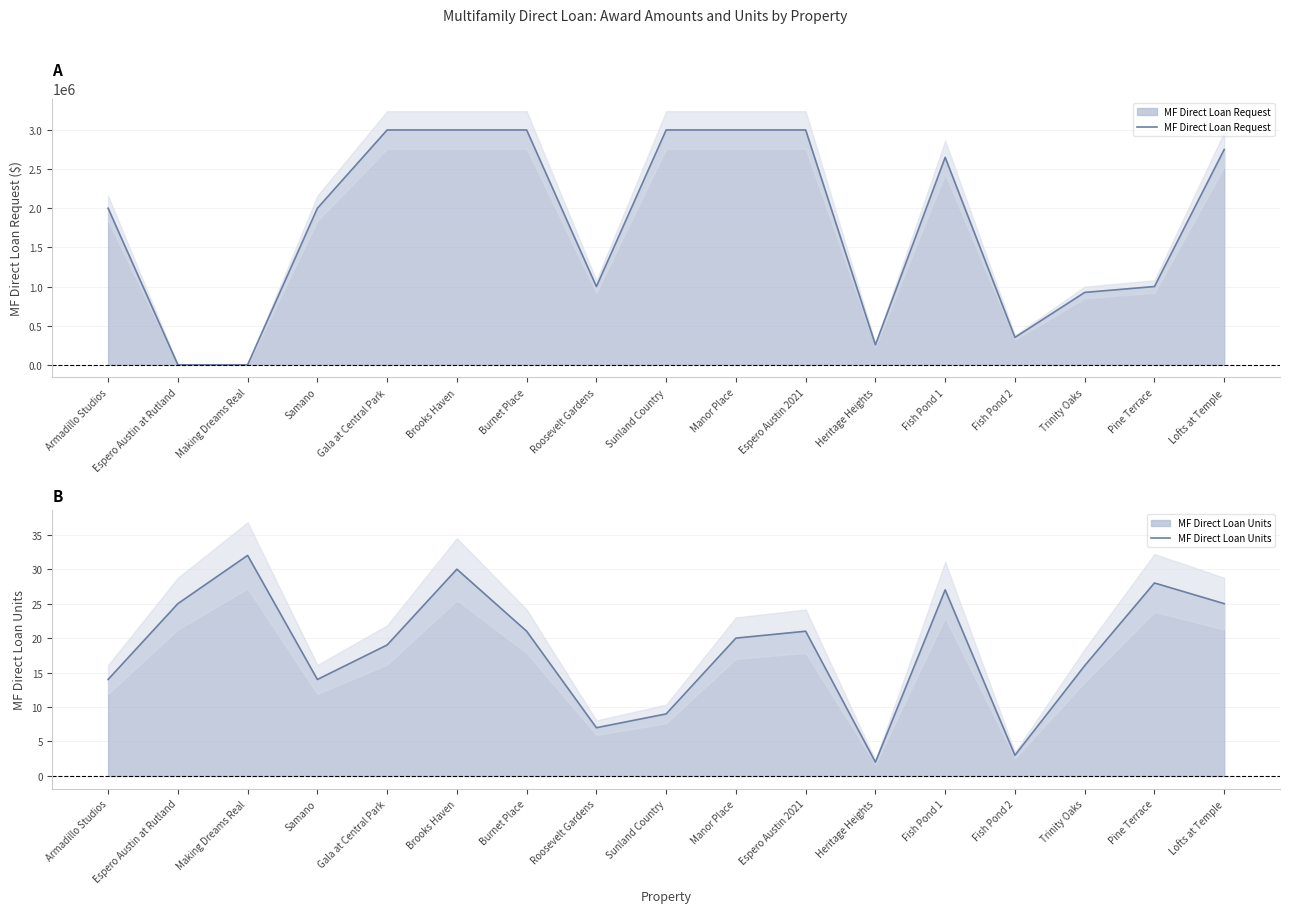

The value of MF Direct Loan Request at Sunland Country is 3000000. True or false?

True